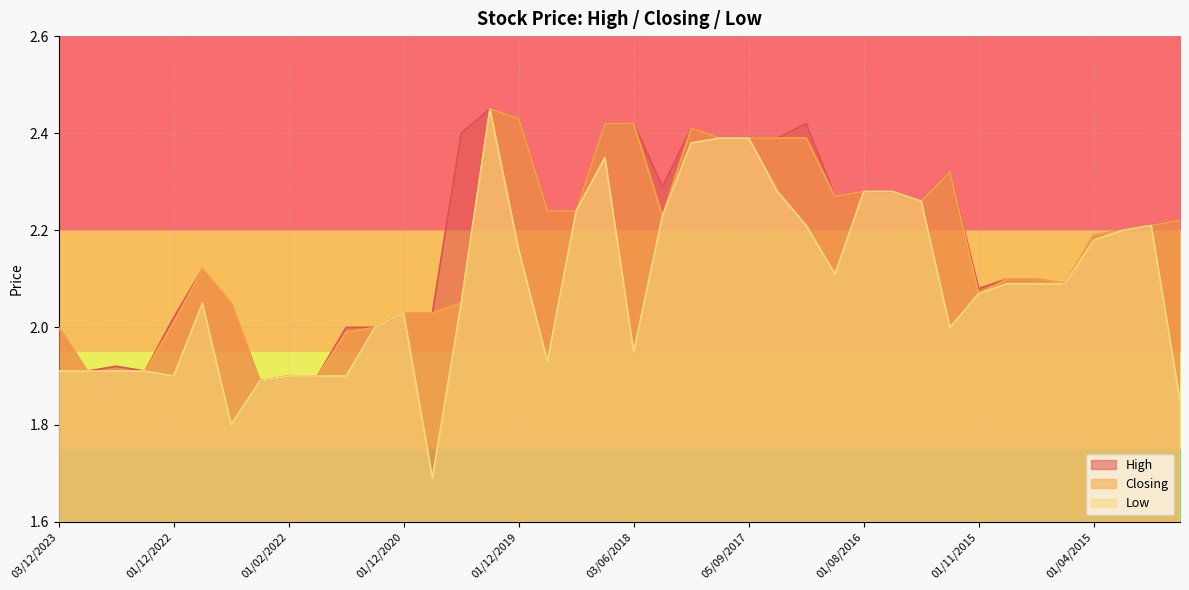

True or false: High has a value of 1.1 at 03/01/2016.

False